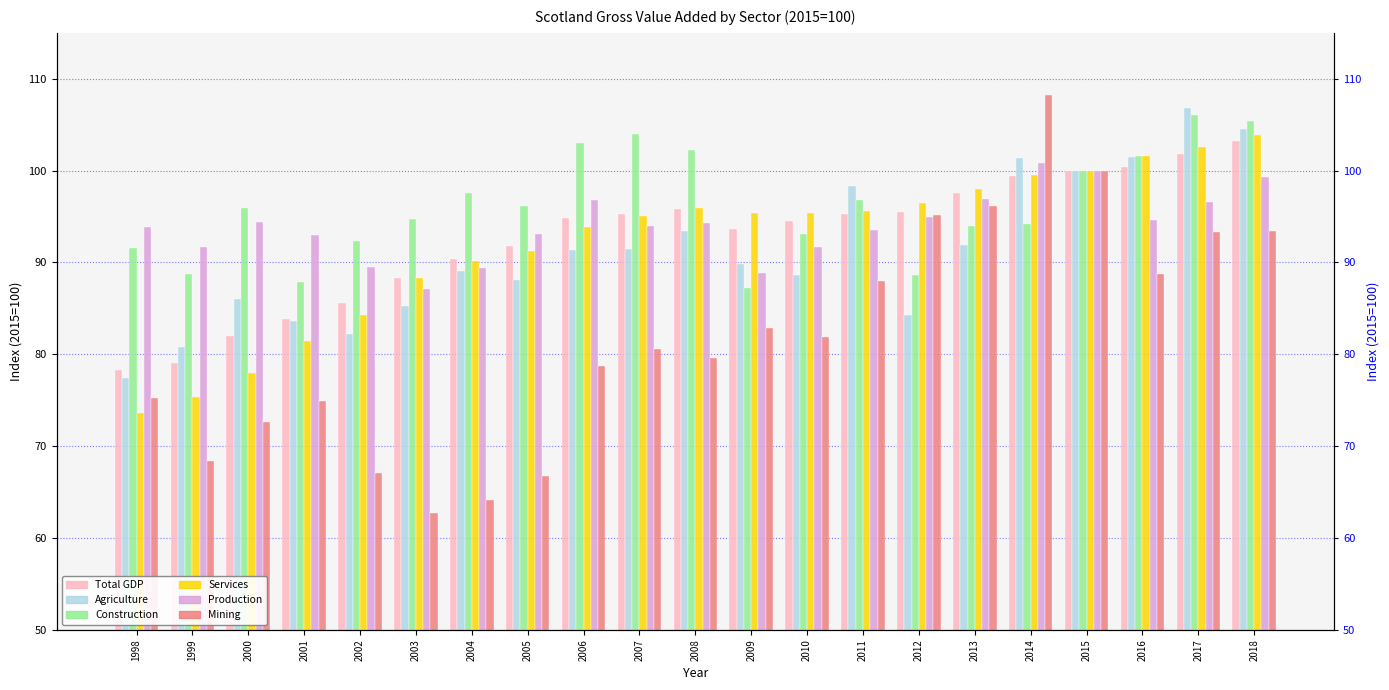

Rank the series at 2010 from lowest to highest value.

Mining, Agriculture, Production, Construction, Total GDP, Services